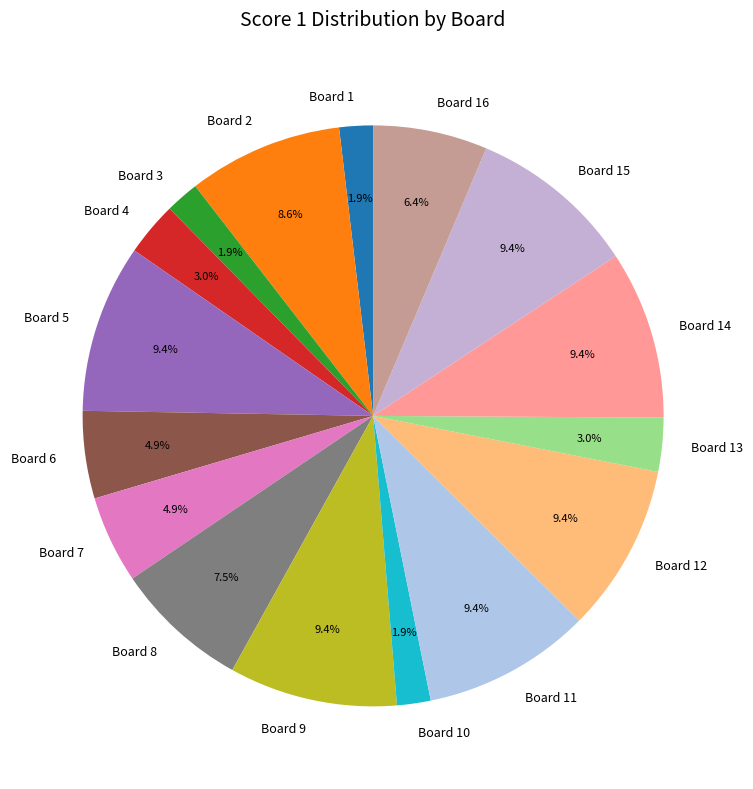

How many slices are in this pie chart?

16